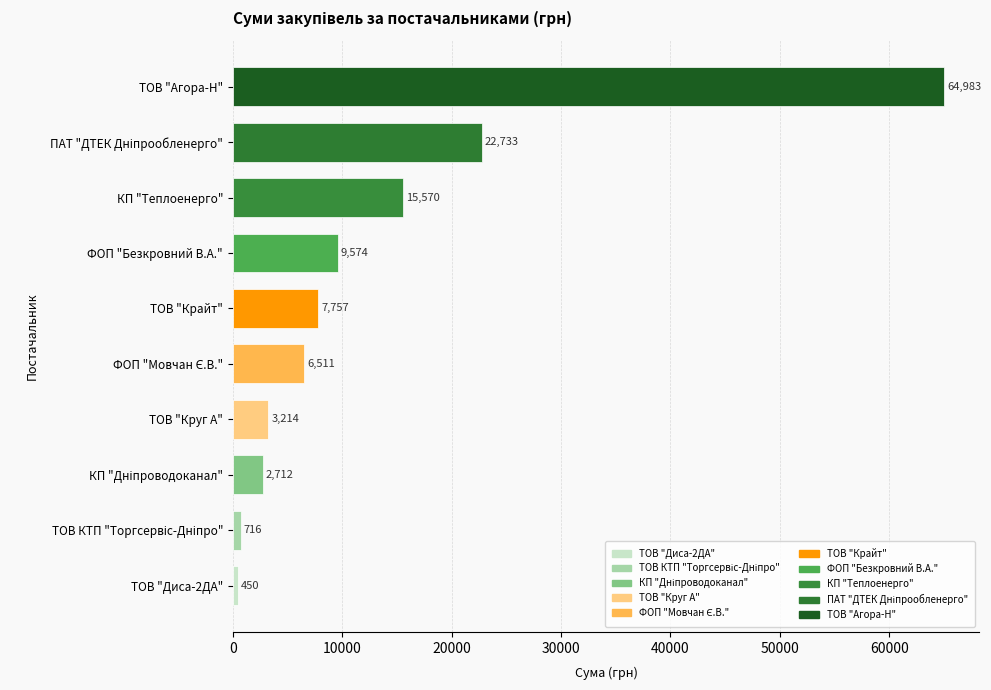

Which category has the highest value across all series?

ТОВ "Агора-Н"